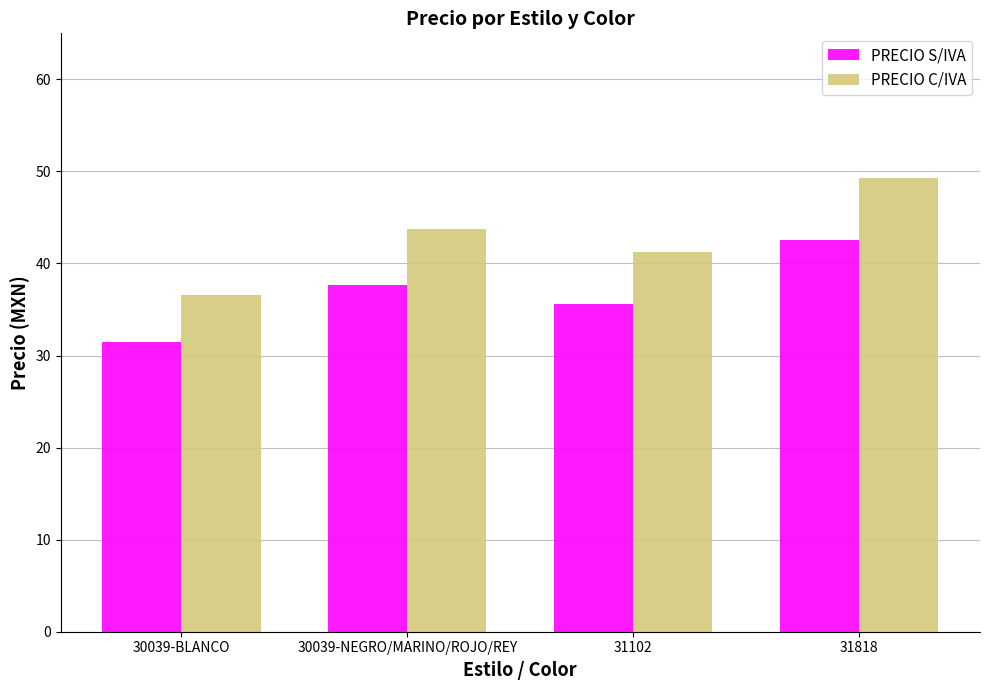

List the series in order of their peak value, highest first.

PRECIO C/IVA, PRECIO S/IVA